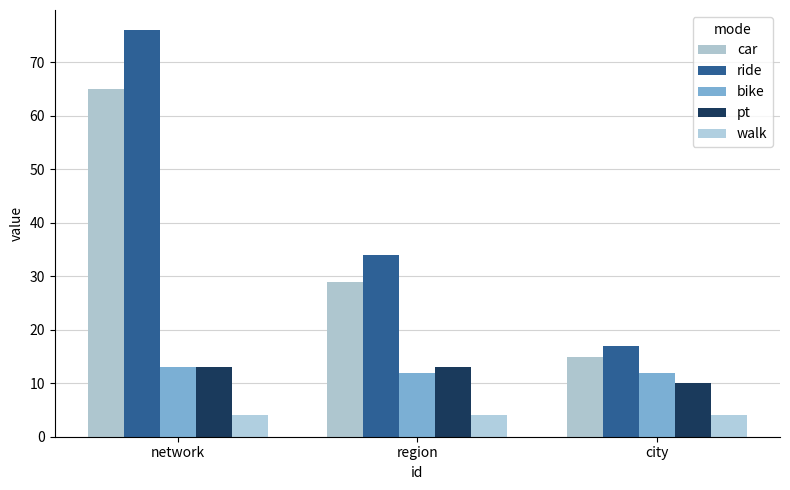

At how many categories does at least one series exceed 18?

2